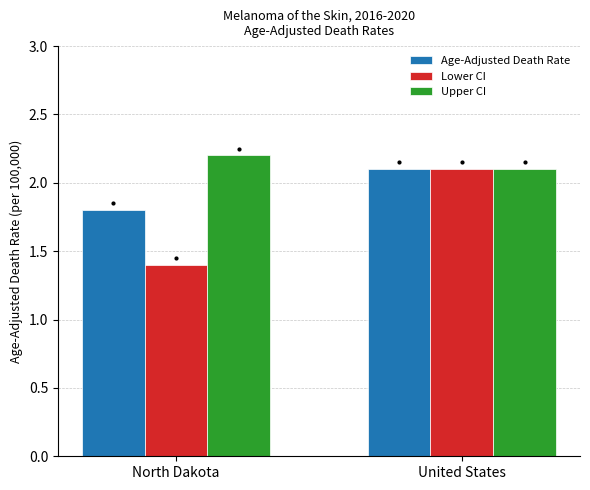

Is the value of Lower CI at North Dakota greater than the value of Age-Adjusted Death Rate at North Dakota?

No